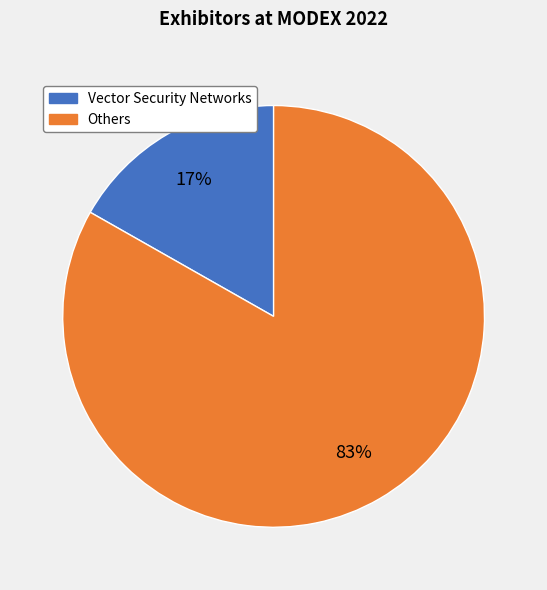

Count the number of slices in the pie.

2